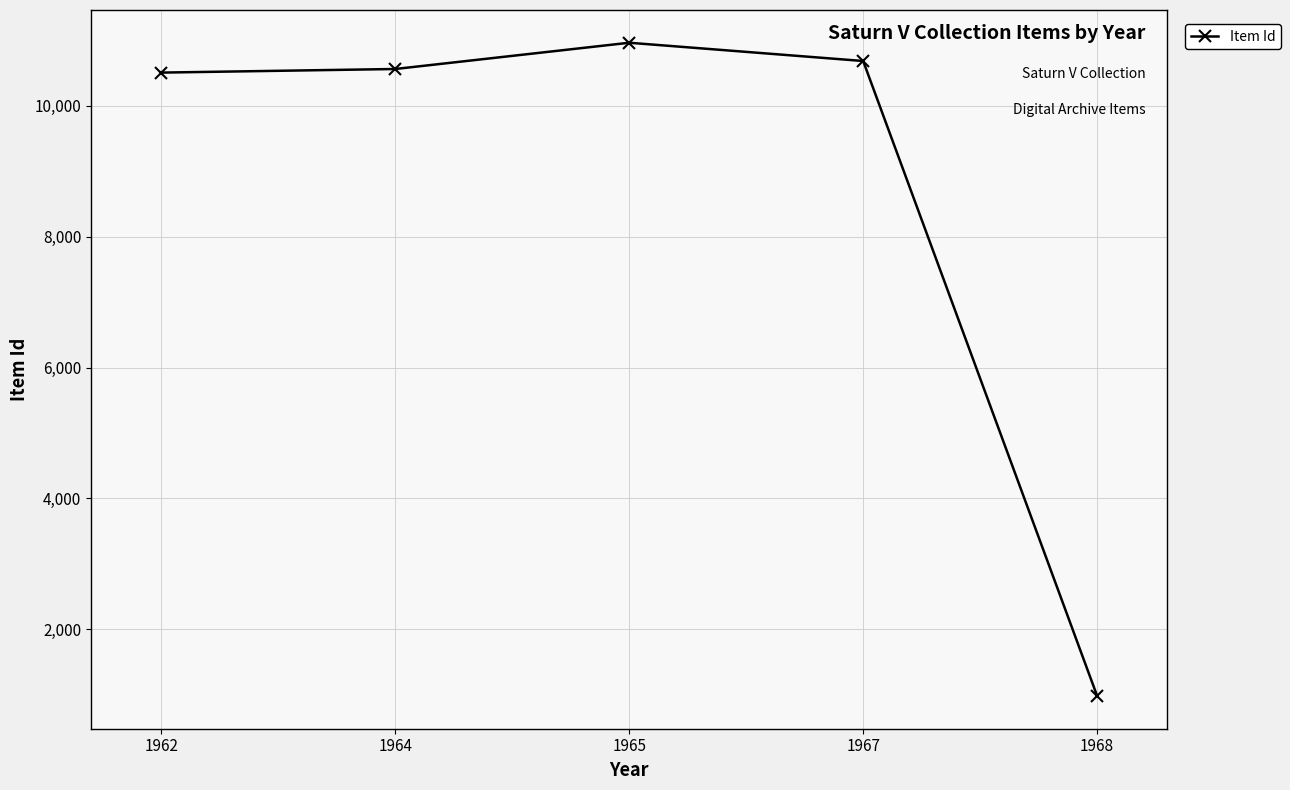

What is the ratio of the value at 1965 to the value at 1967?

1.0